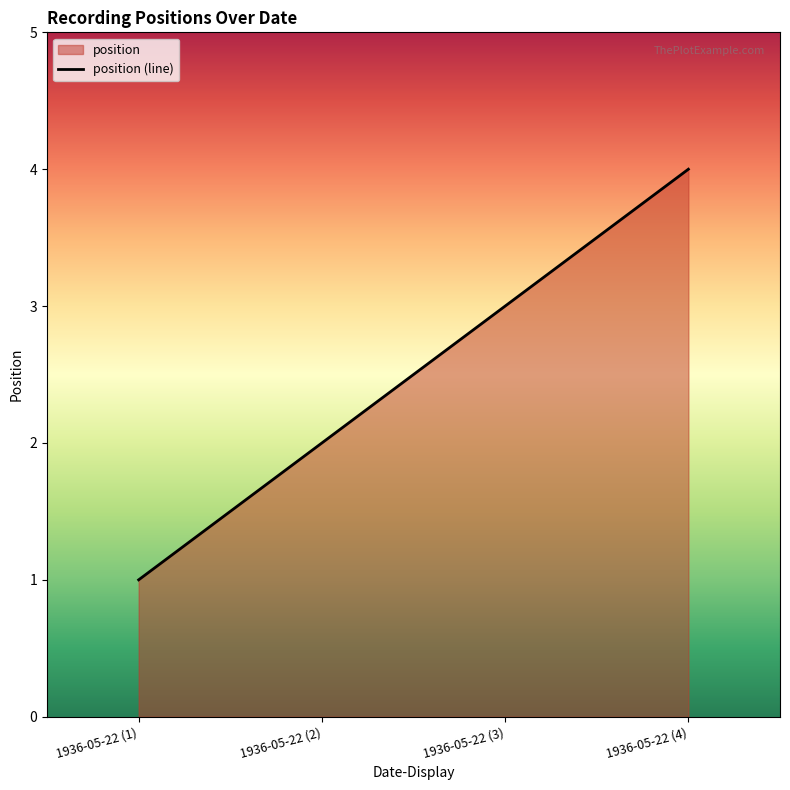

List the labels in order of value, largest first.

1936-05-22 (4), 1936-05-22 (3), 1936-05-22 (2), 1936-05-22 (1)